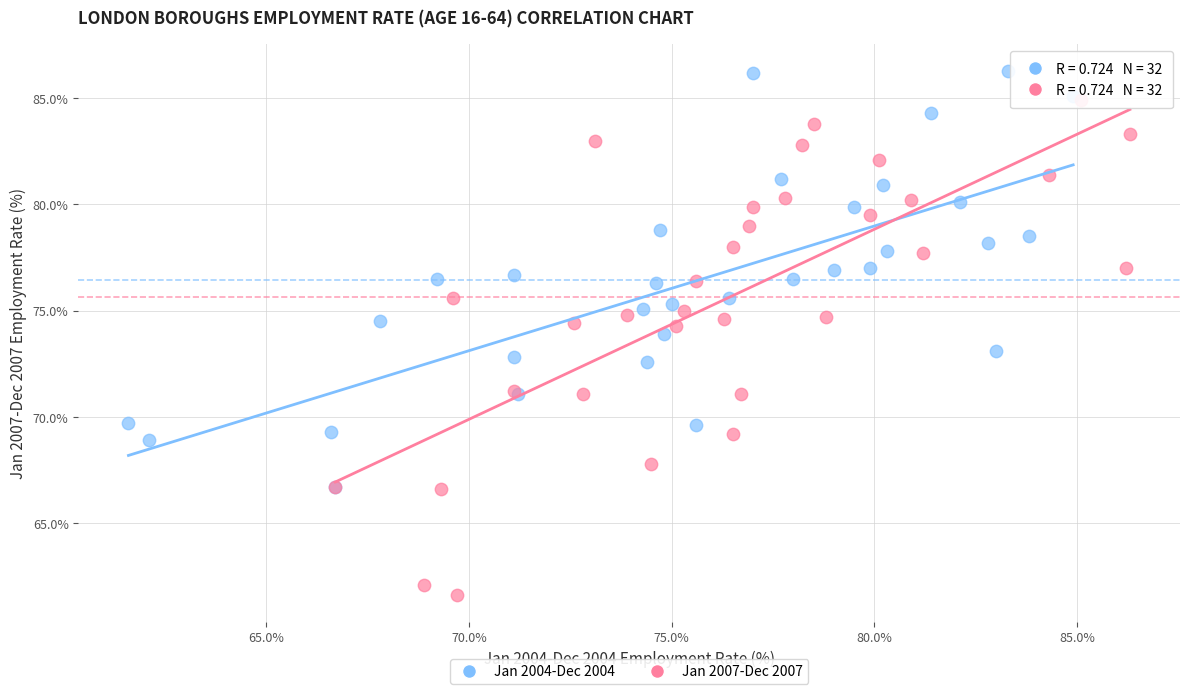

Which series reaches the minimum Y coordinate?

Jan 2007-Dec 2007